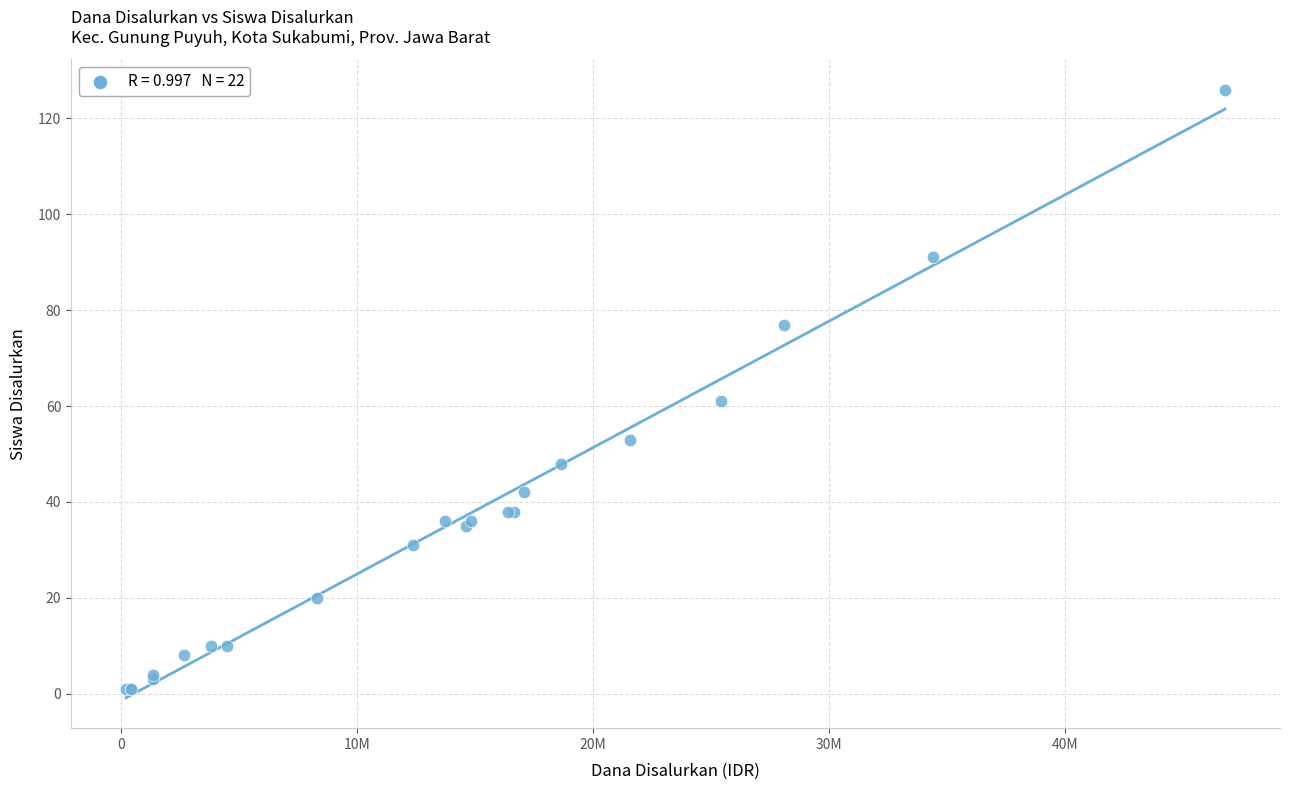

What Y value in the scatter plot is closest to 63?

61